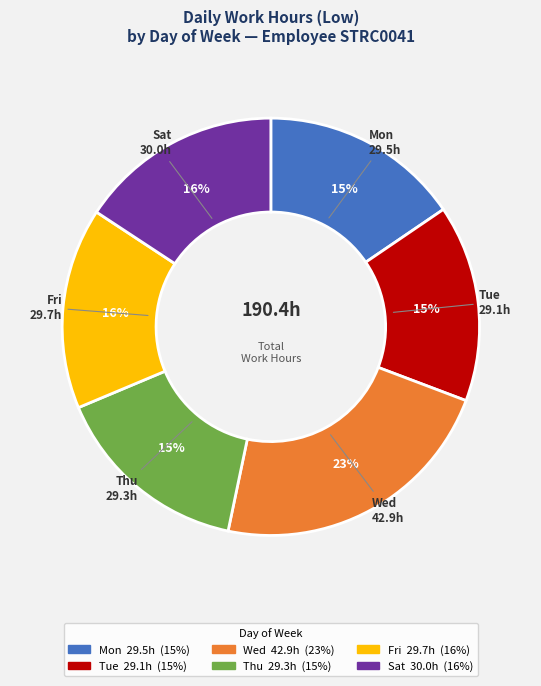

To the nearest percent, what is the average slice percentage?

17%